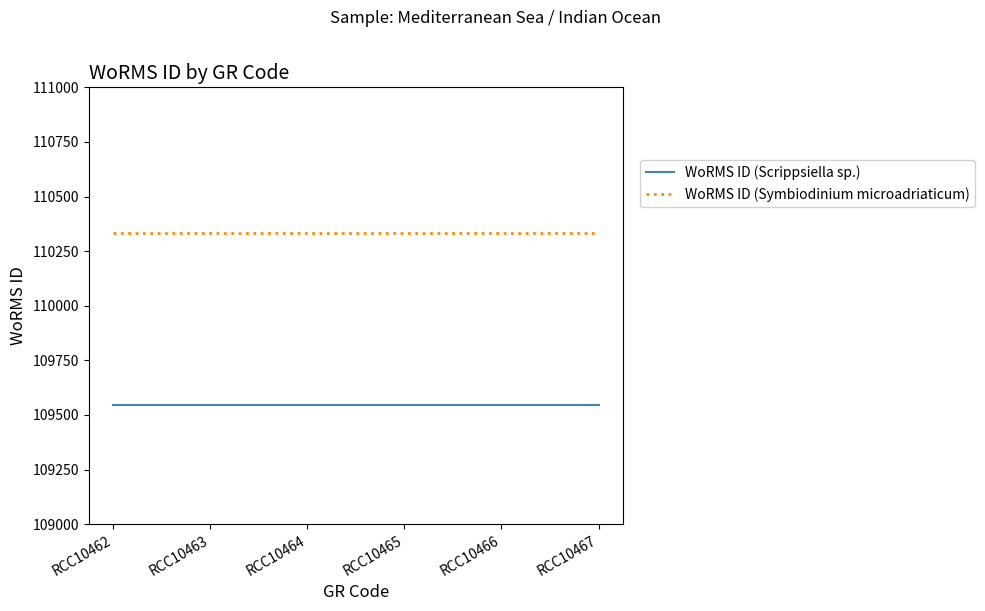

What is the highest value of the WoRMS ID (Scrippsiella sp.) series?

109545